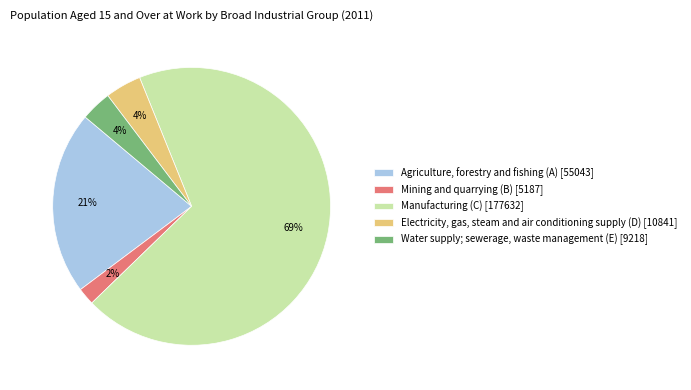

True or false: Water supply; sewerage, waste management (E) accounts for 4% of the total.

True